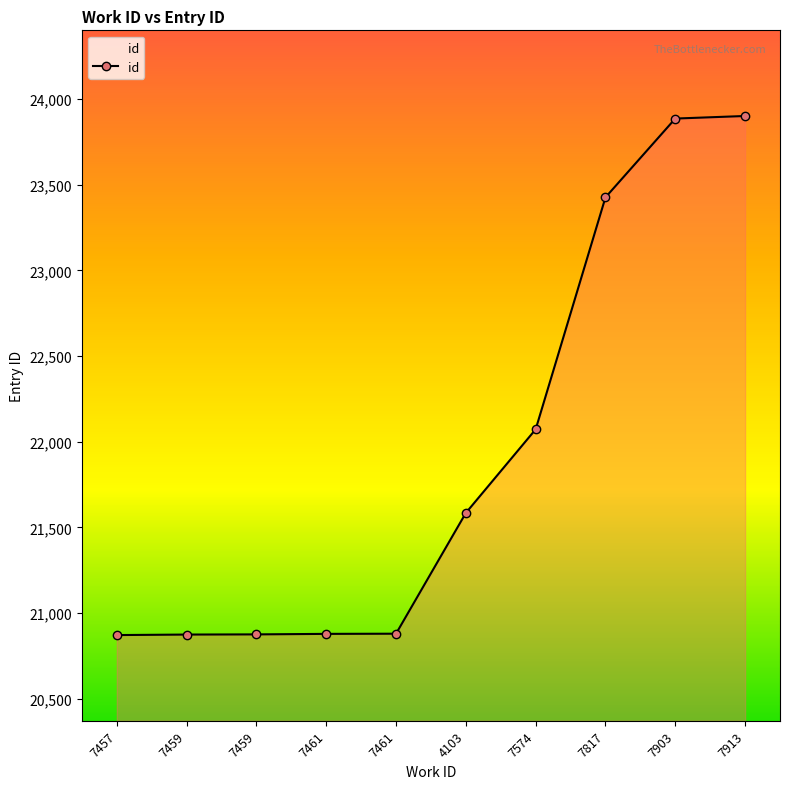

Does the chart display data point markers on the line(s)?

Yes